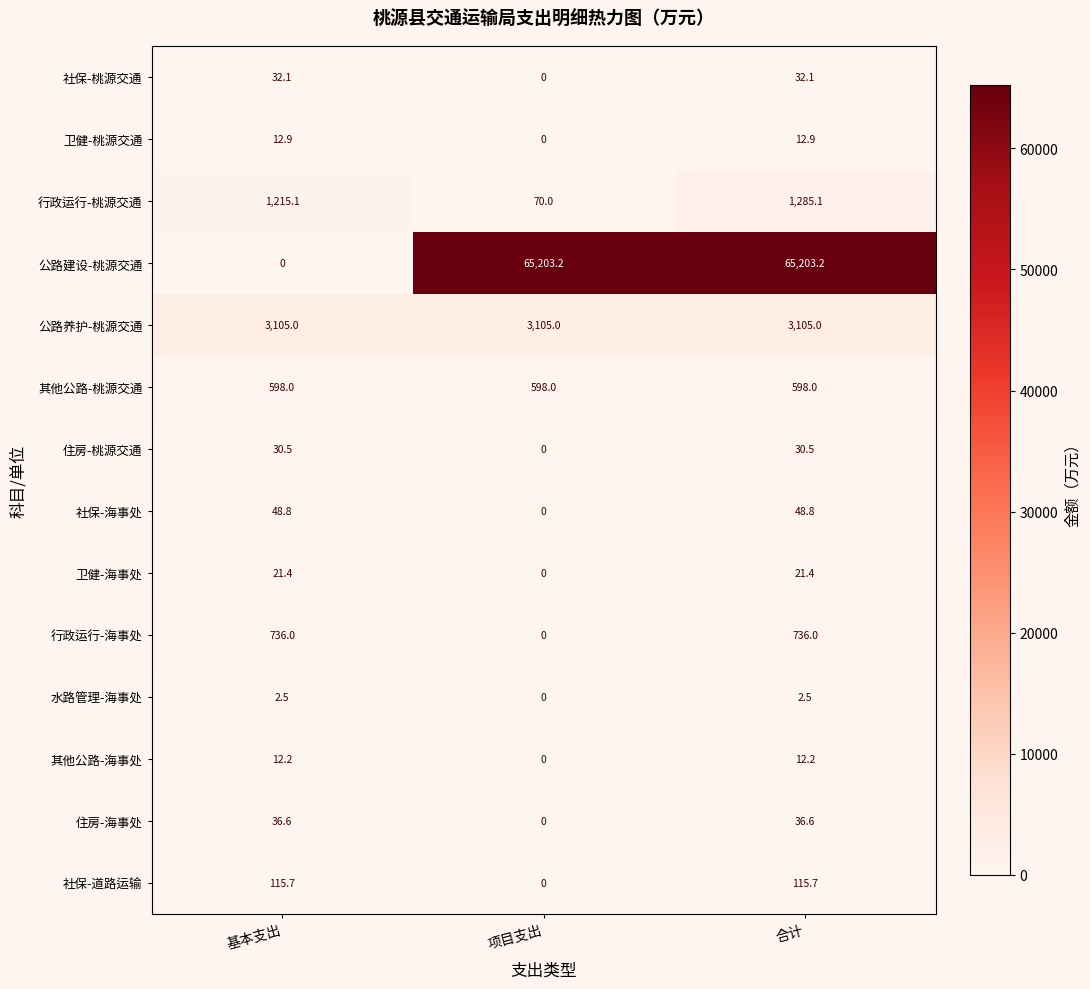

The value of 社保-道路运输 at 合计 is 115.7. True or false?

True